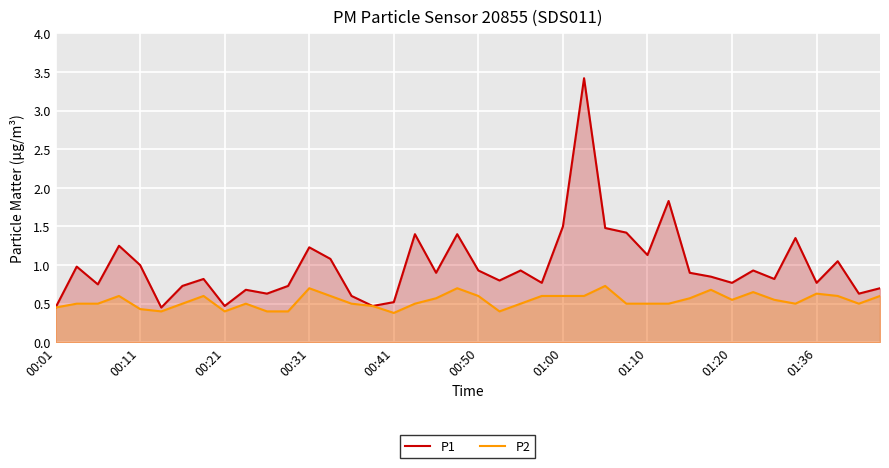

The value of P2 at 01:20 is 0.3. True or false?

False